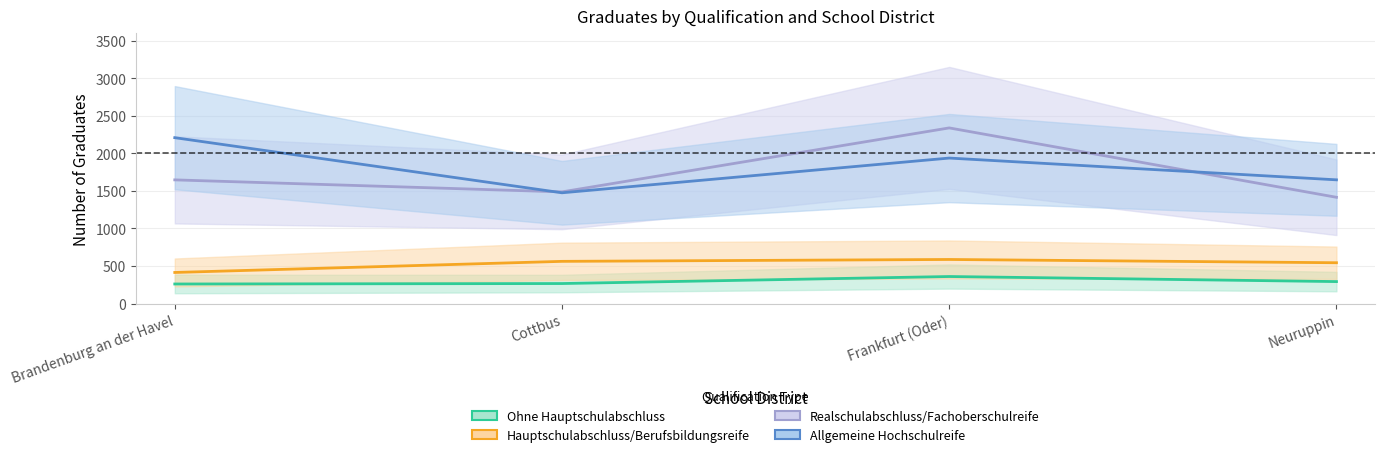

True or false: Hauptschulabschluss/Berufsbildungsreife and Ohne Hauptschulabschluss intersect in this chart.

False